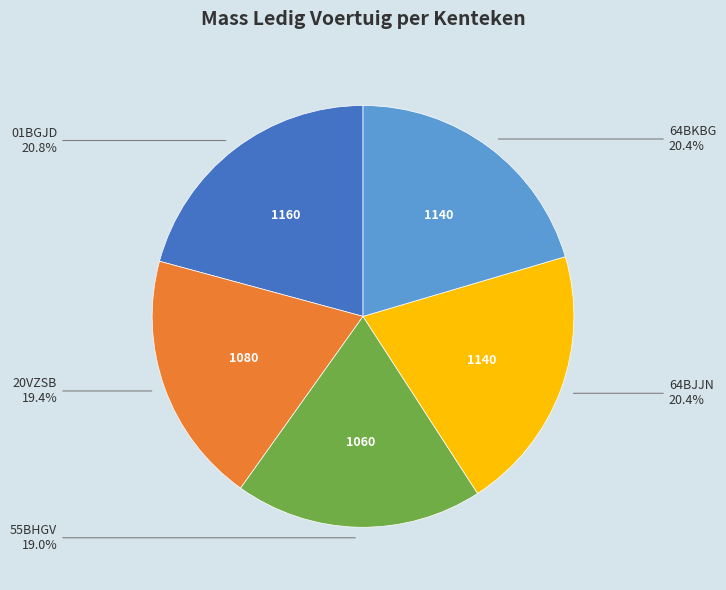

Is there a majority slice in this chart?

No